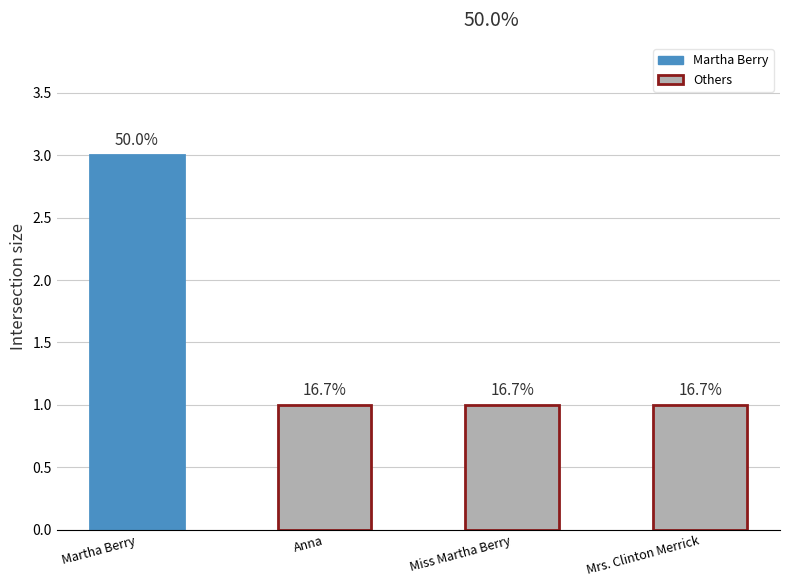

What is the label of the 2nd bar from the right?

Miss Martha Berry